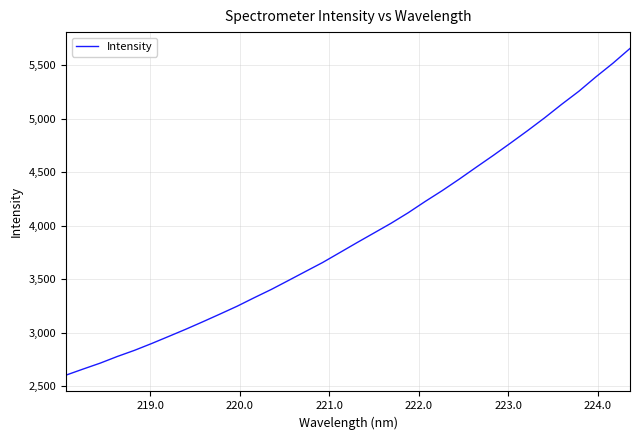

How many lines are shown in the chart?

1